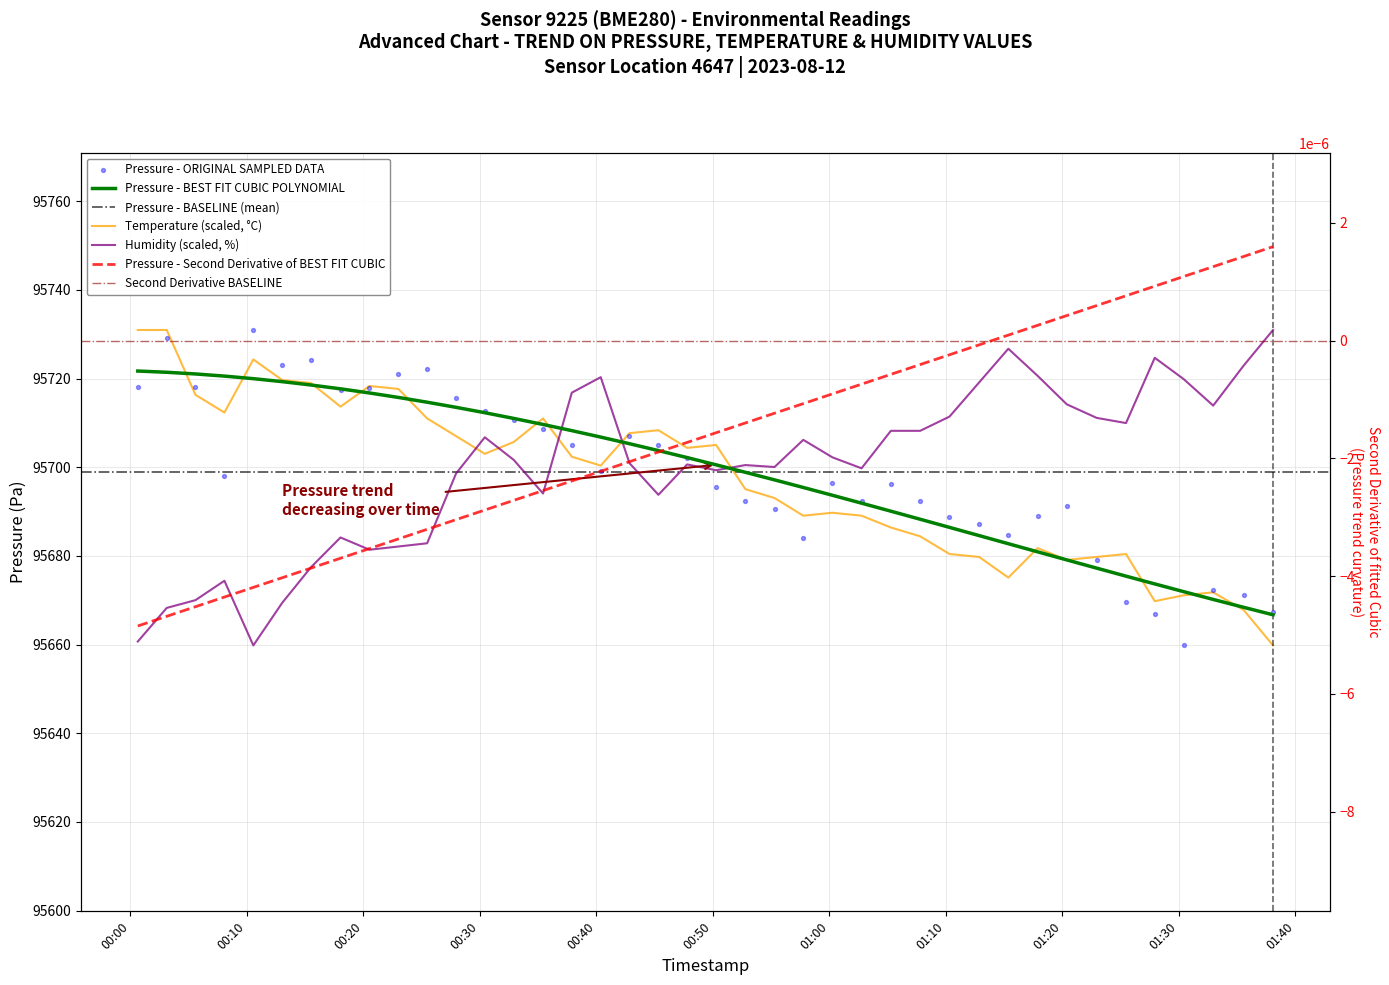

Which series has the largest total across all categories?

humidity